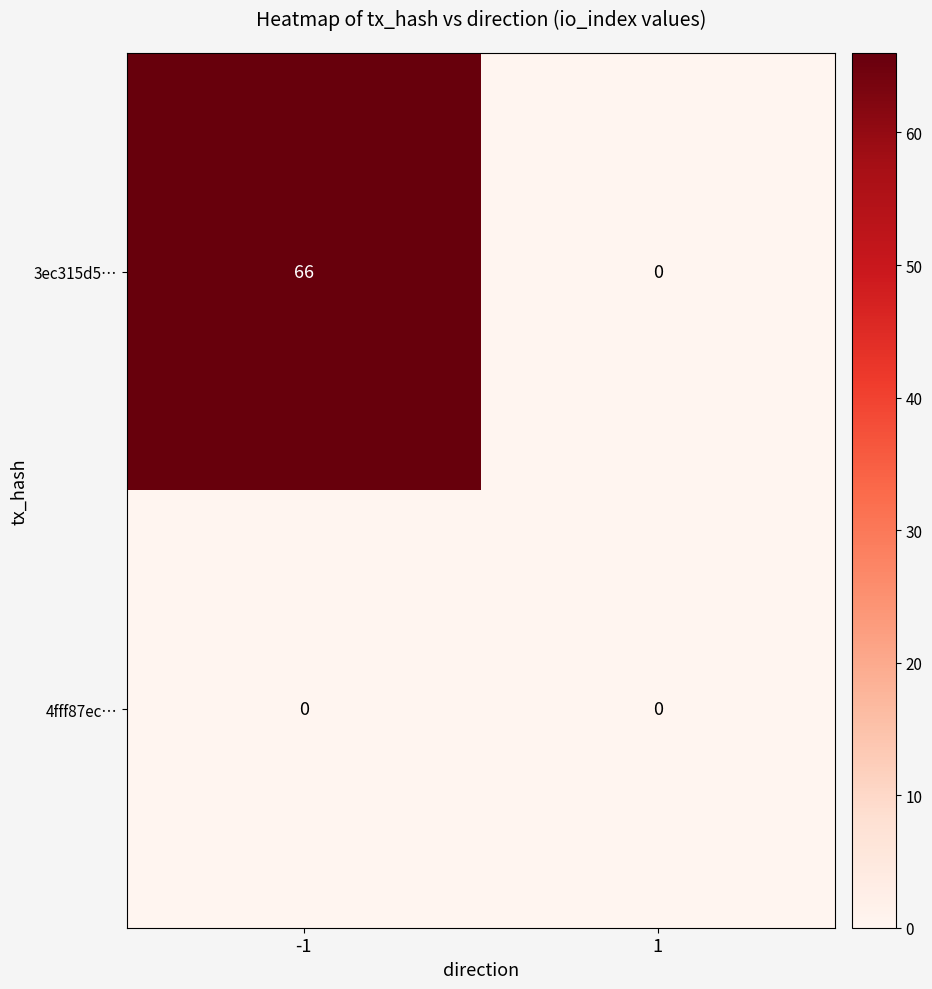

Reading left to right, extract all data points from this chart.

3ec315d5…: 66	0
4fff87ec…: 0	0